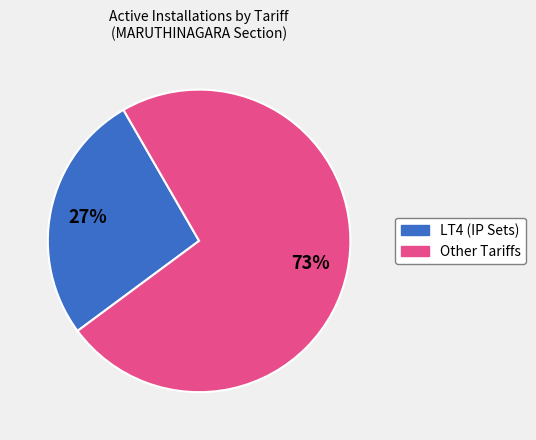

To the nearest percent, what is the average slice percentage?

50%